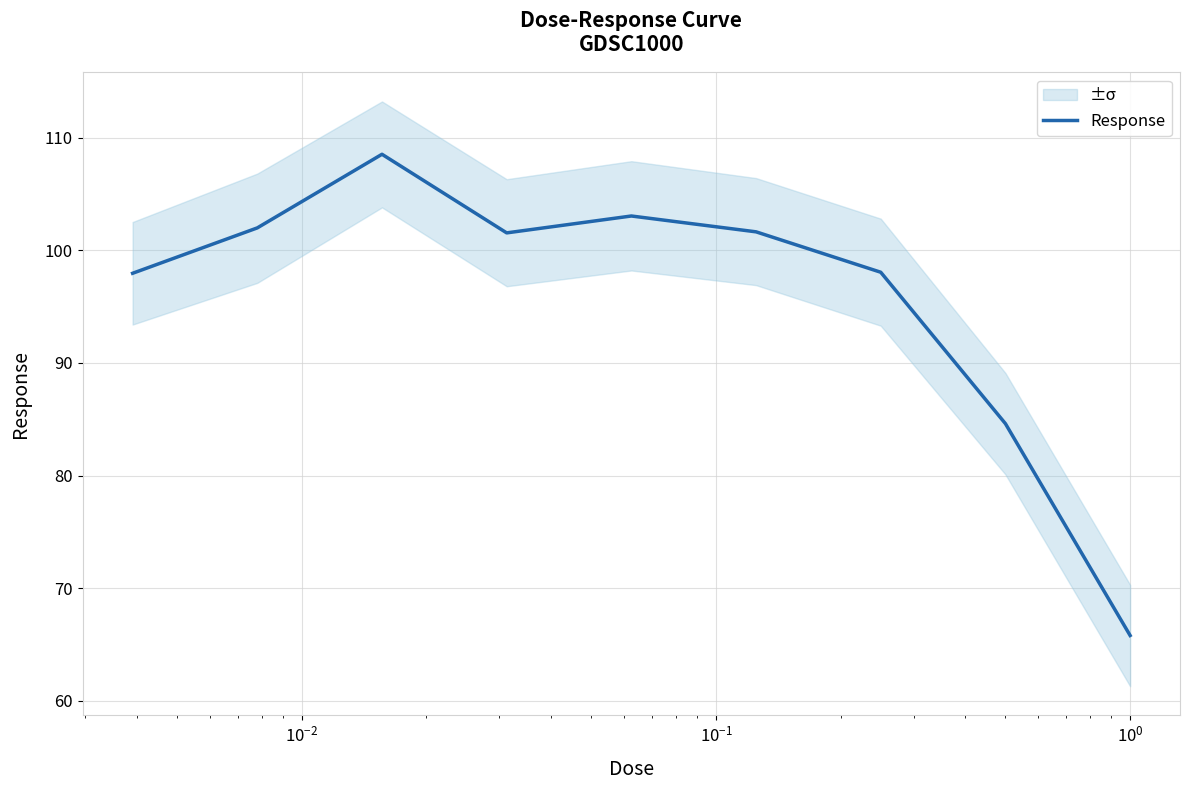

What is the highest value of the Response series?

108.5